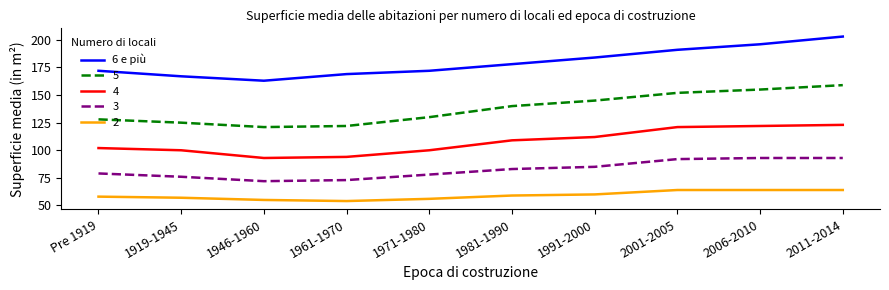

What is the minimum value shown in the chart?

54